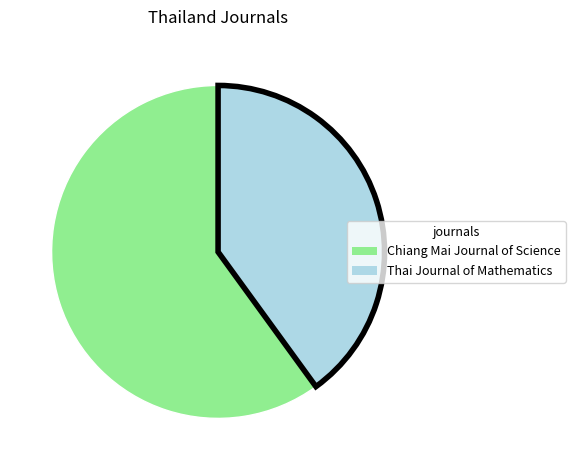

How many segments does this pie chart have?

2